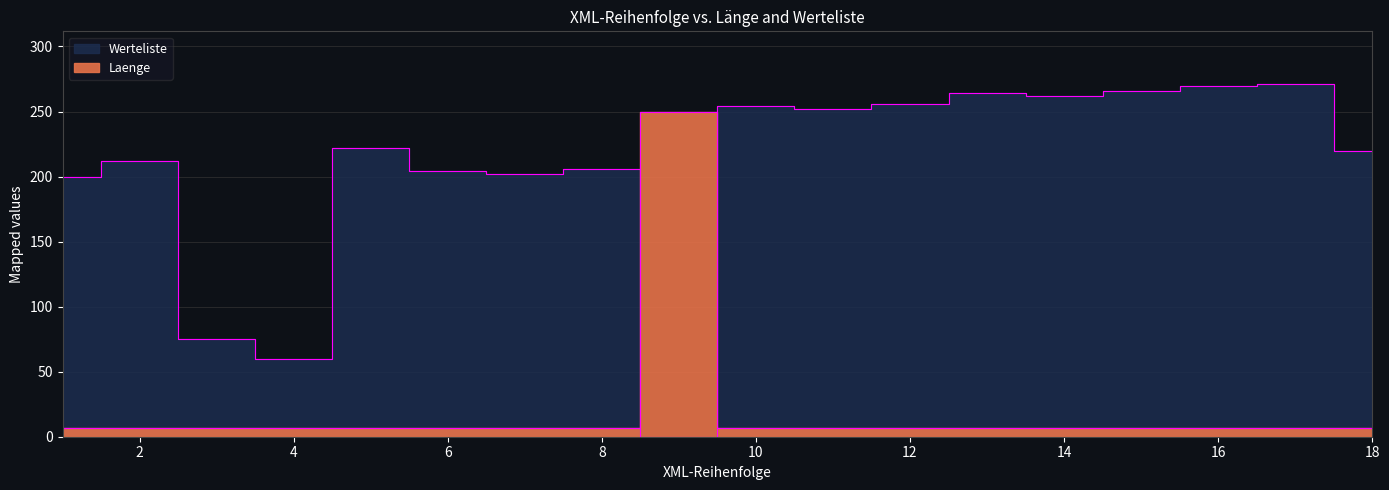

Which series has the largest total across all categories?

Werteliste